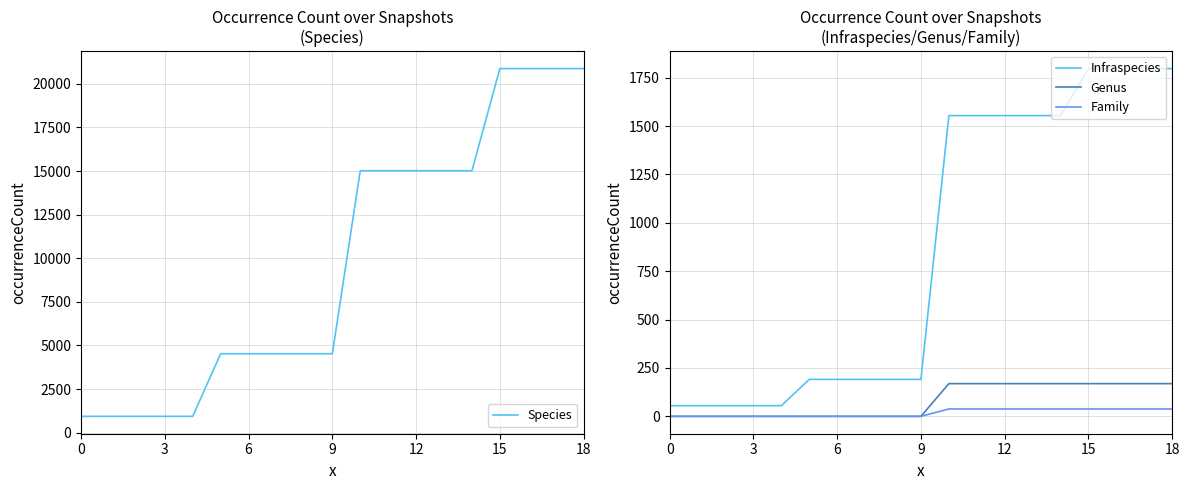

The value of Infraspecies at 18 is 1797. True or false?

True